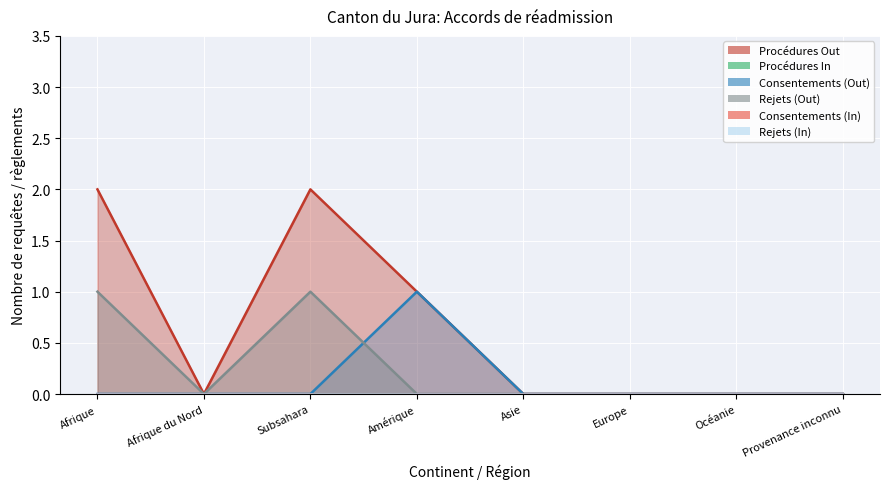

What is the difference between the Procédures Out values at Subsahara and Afrique du Nord?

2